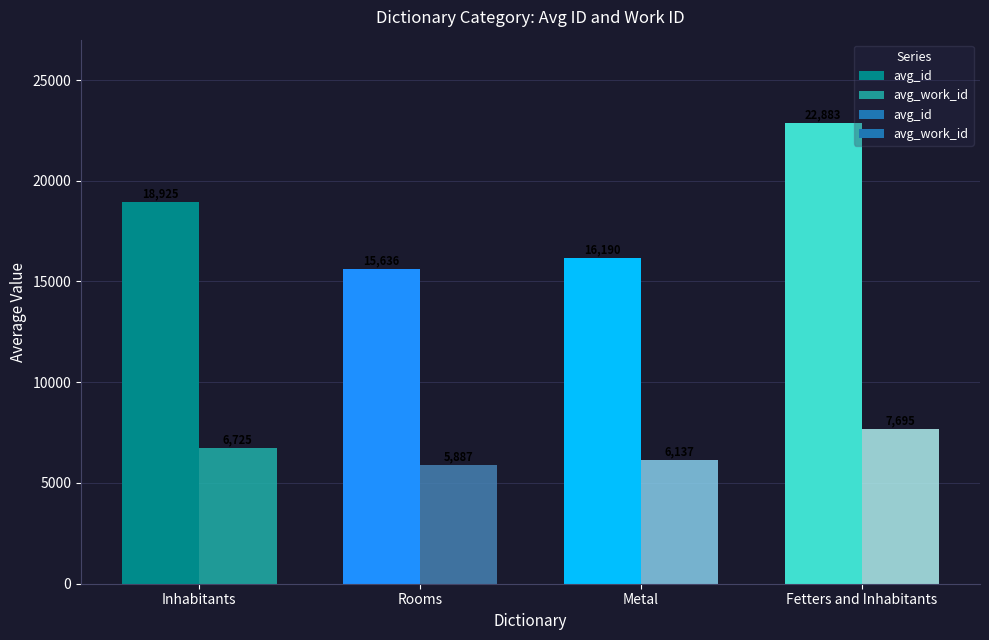

Reading left to right, list all the values displayed in this chart.

avg_id: 18924.8	15636.0	16190.0	22883.0
avg_work_id: 6725.3	5887.0	6137.0	7695.0